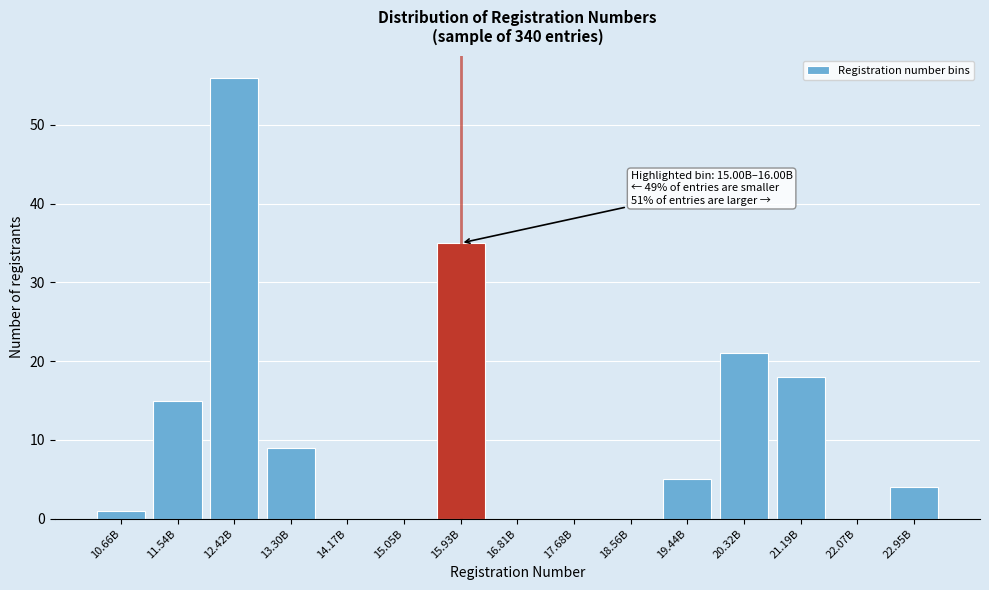

Reading right to left, what are all the values shown in this chart?

22.95B=4	22.07B=0	21.19B=18	20.32B=21	19.44B=5	18.56B=0	17.68B=0	16.81B=0	15.93B=35	15.05B=0	14.17B=0	13.30B=9	12.42B=56	11.54B=15	10.66B=1